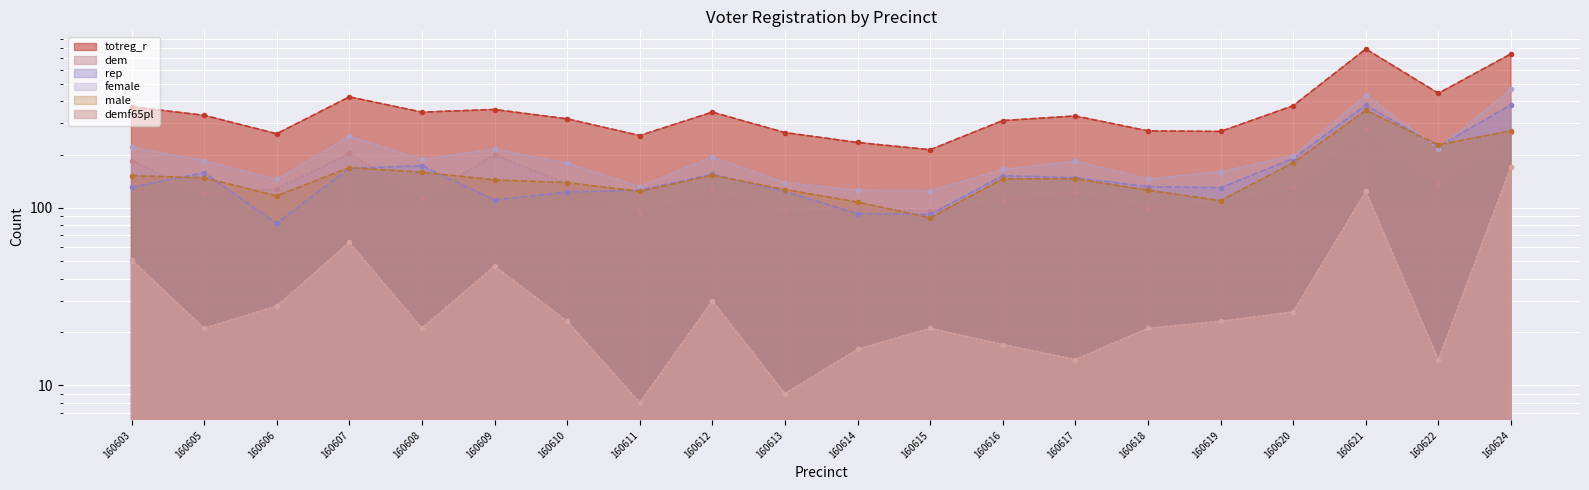

Which has a higher value, 160618 or 160605?

160605